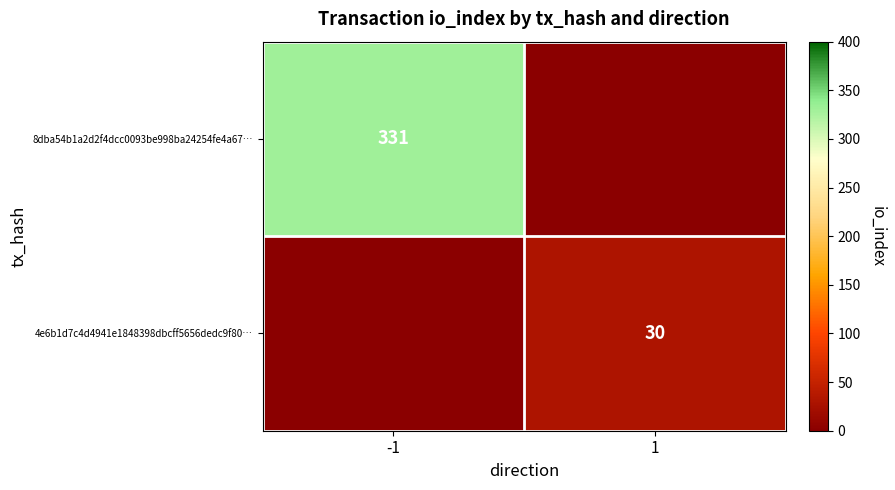

Is it true that 8dba54b1a2d2f4dcc0093be998ba24254fe4a67… equals 331 at -1?

True